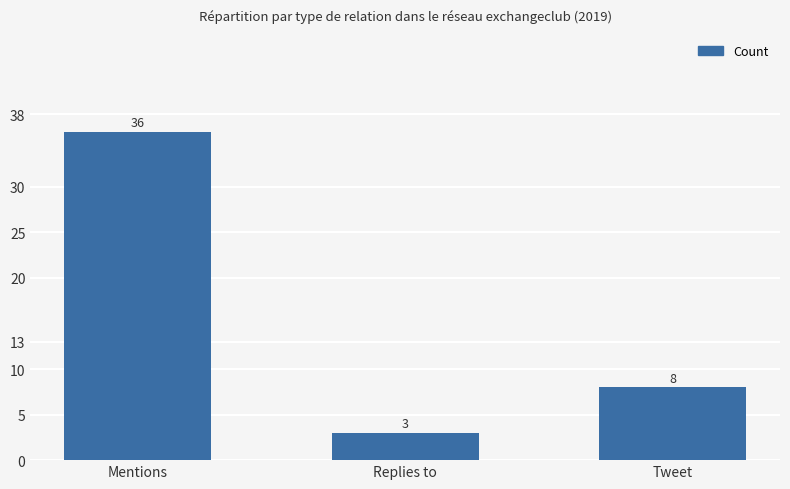

How many bars are there in total?

3